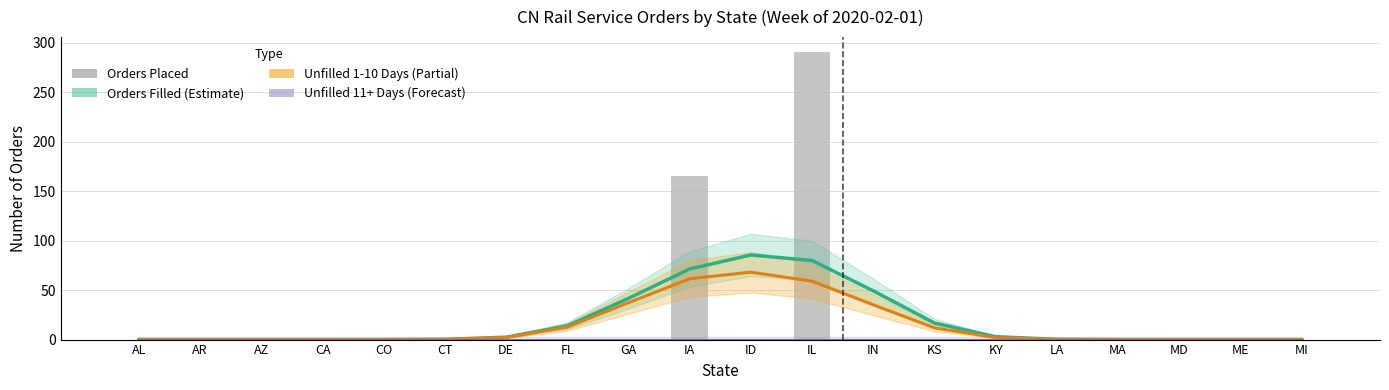

At which label does Unfilled 1-10 Days (Partial) reach its peak?

ID